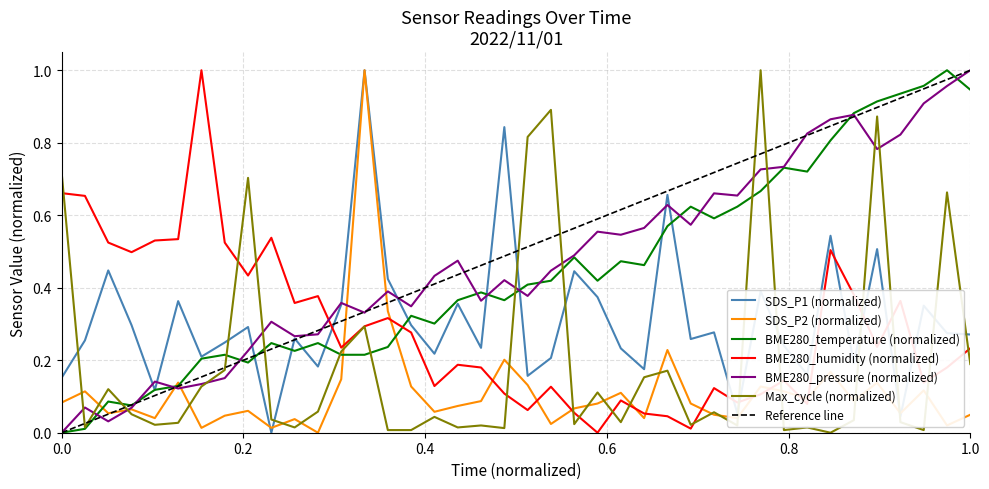

Which series ends up on top after the final intersection of BME280_humidity (normalized) and BME280_temperature (normalized)?

BME280_temperature (normalized)